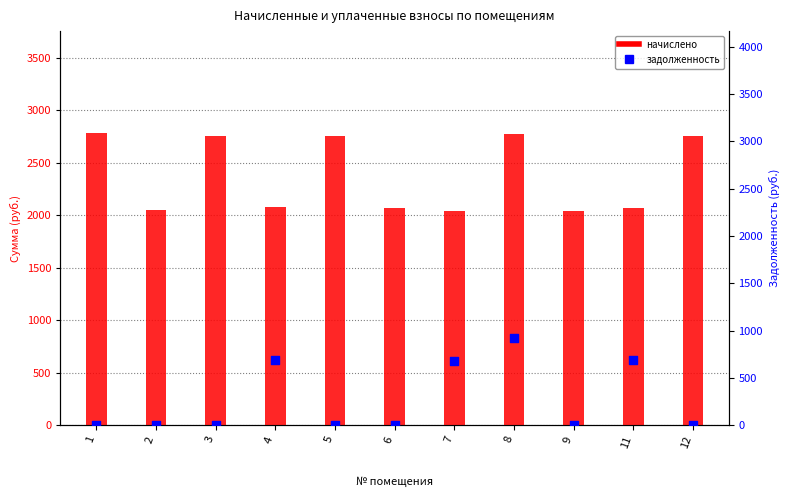

At how many categories does at least one series exceed 270?

11